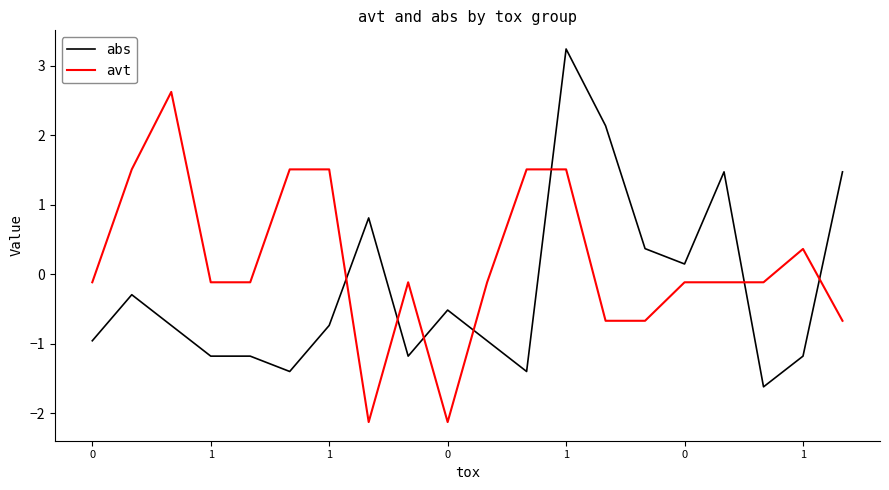

Rank the series by their maximum value, from lowest to highest.

avt, abs